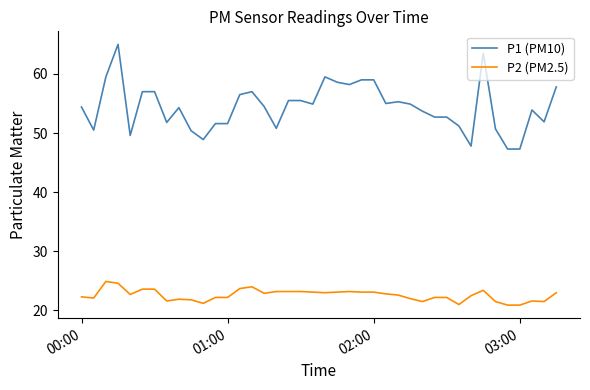

Which series has the largest range (max minus min)?

P1 (PM10)